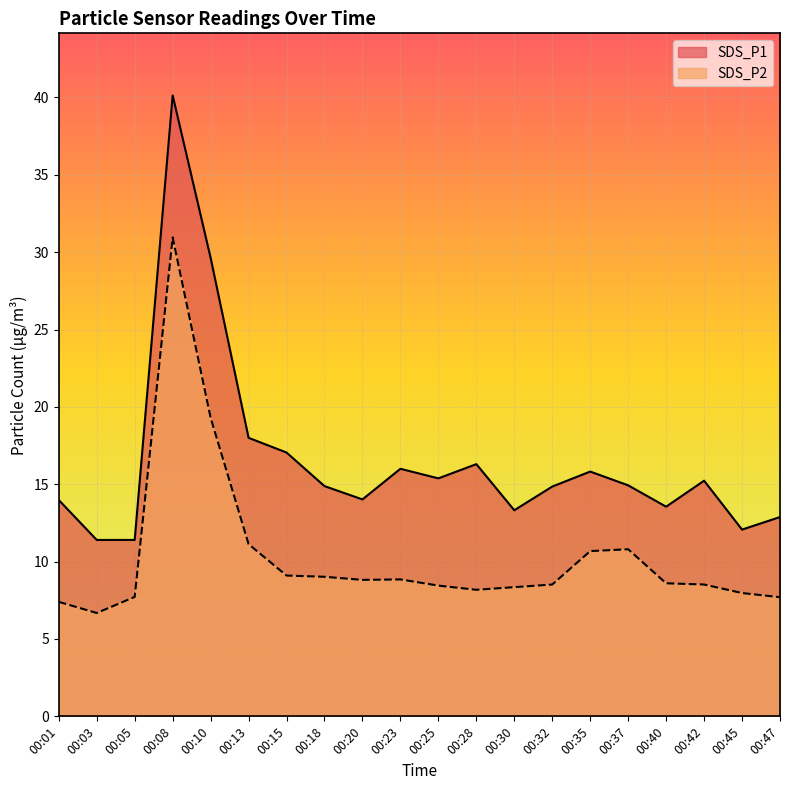

Is it true that SDS_P2 equals 9.0 at 00:18?

True